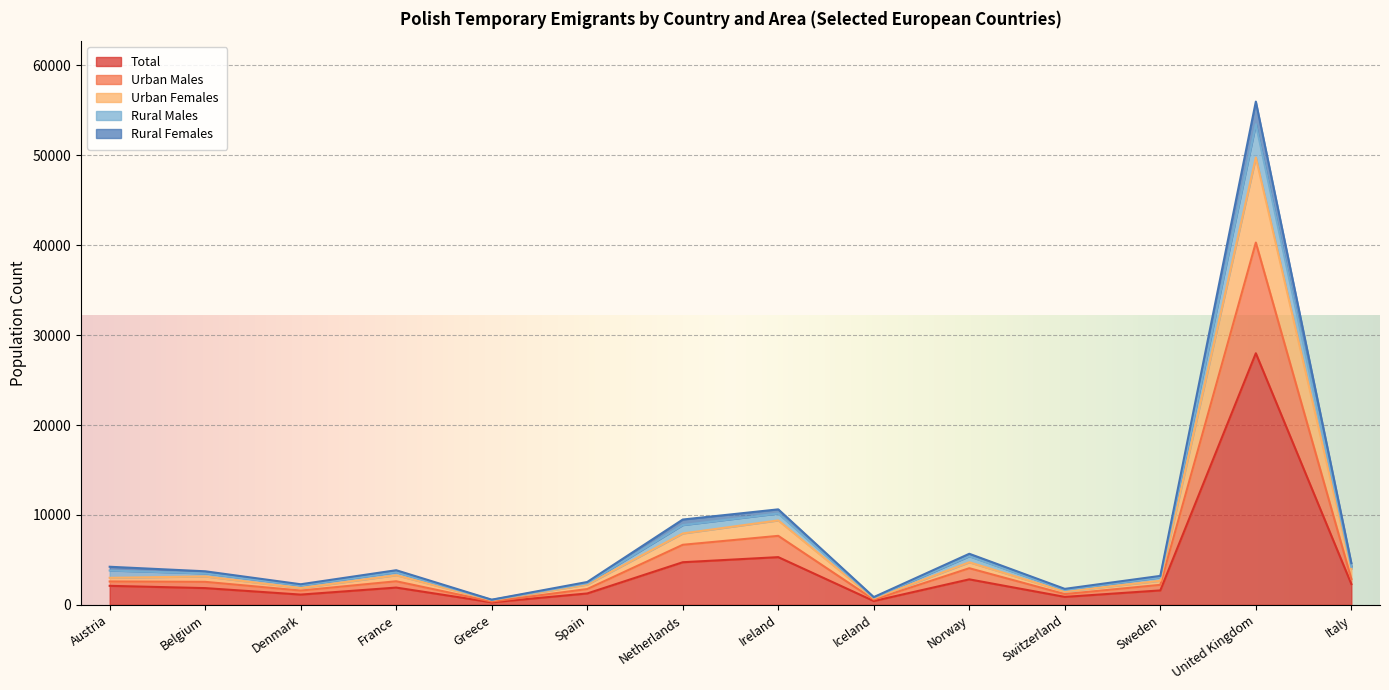

Count the number of categories in the chart.

14